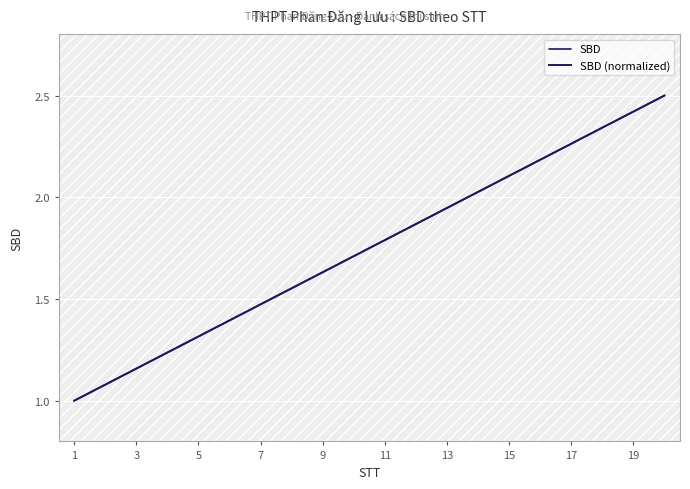

At which label does SBD (normalized) reach its minimum?

1